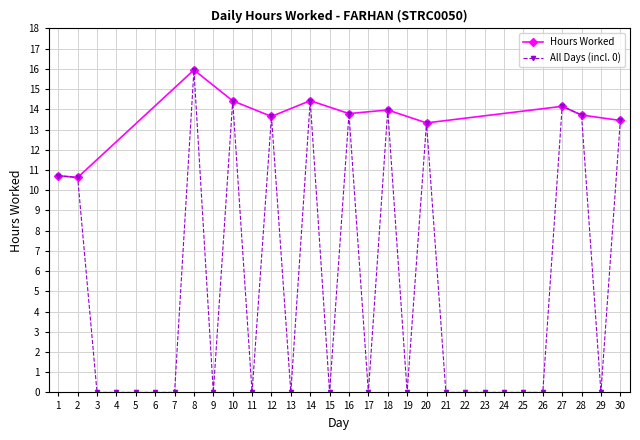

Reading right to left, extract all data points from this chart.

30=13.4	29=0.0	28=13.7	27=14.2	26=0.0	25=0.0	24=0.0	23=0.0	22=0.0	21=0.0	20=13.3	19=0.0	18=14.0	17=0.0	16=13.8	15=0.0	14=14.4	13=0.0	12=13.7	11=0.0	10=14.4	9=0.0	8=15.9	7=0.0	6=0.0	5=0.0	4=0.0	3=0.0	2=10.6	1=10.7